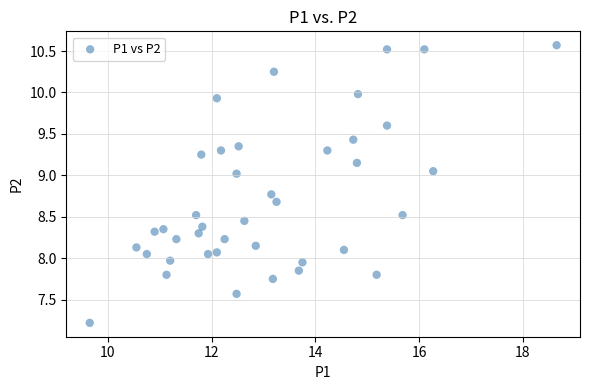

What is the range of X values (max minus min)?

9.0